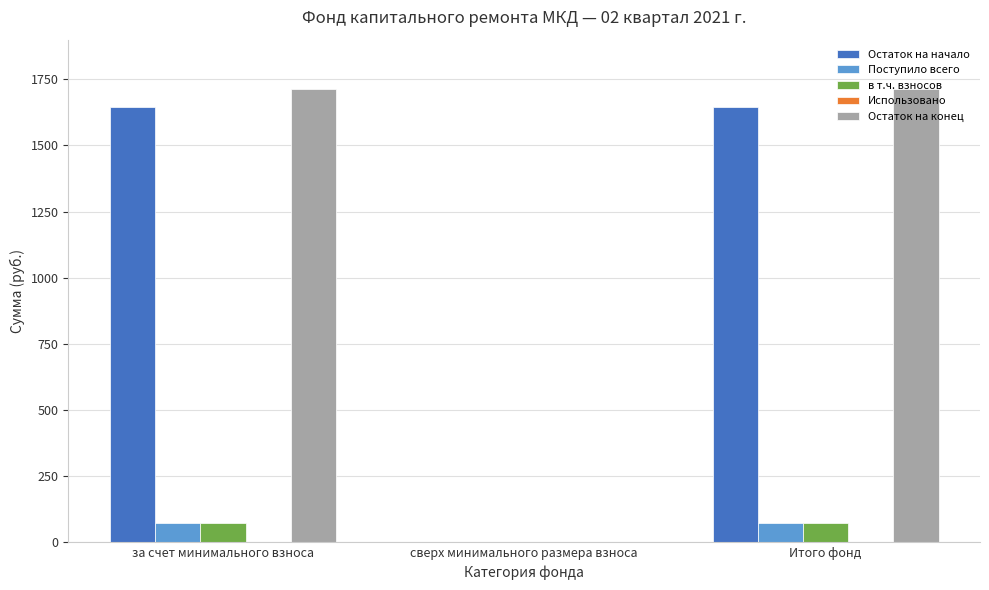

What is the greatest value displayed?

1714.7